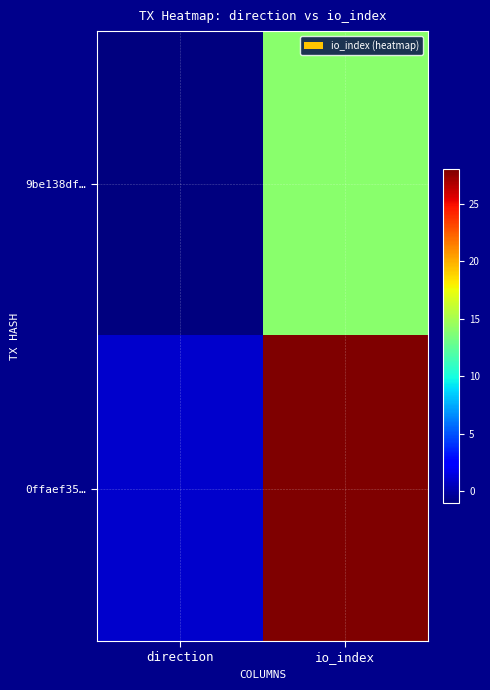

List the series in order of their overall mean, highest first.

0ffaef35…, 9be138df…